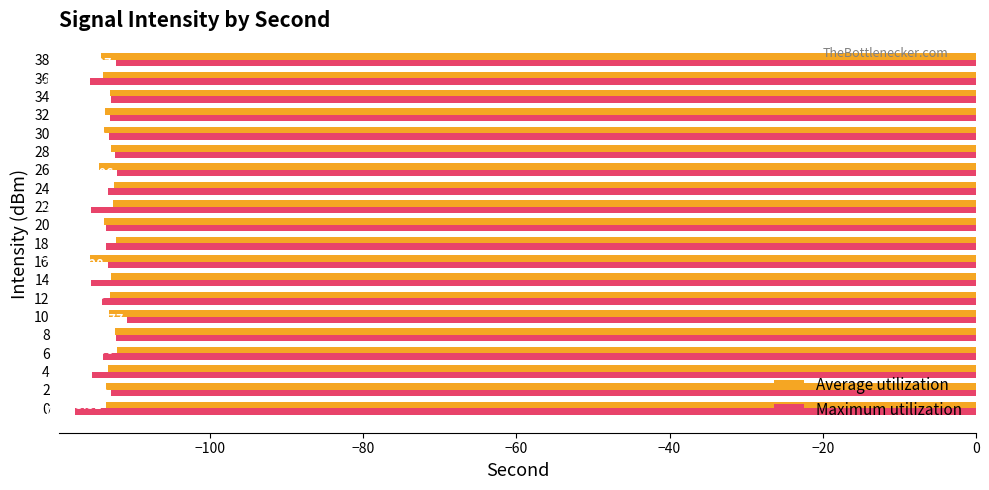

Which series has the largest range (max minus min)?

Maximum utilization